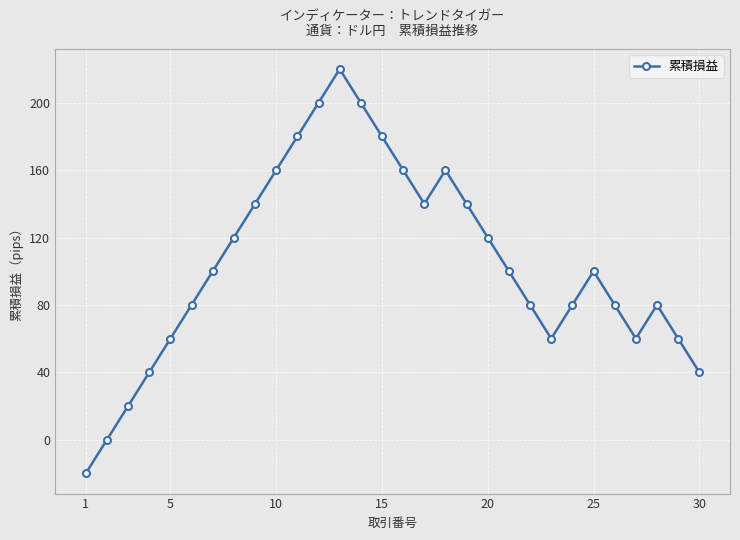

What is the value of the 25th point from the left?

100